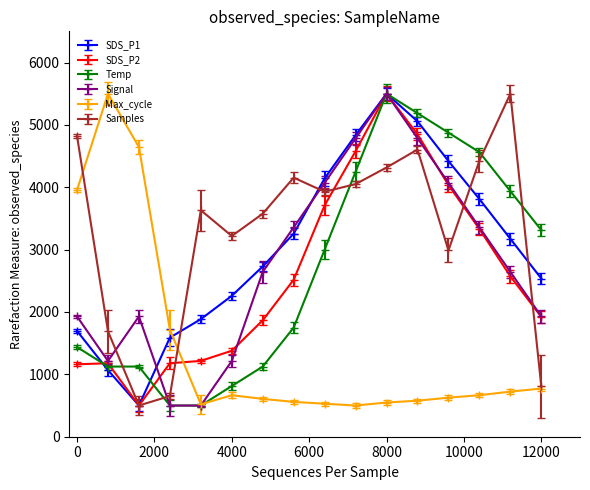

In Signal, how many points are higher than both neighbors (excluding endpoints)?

2